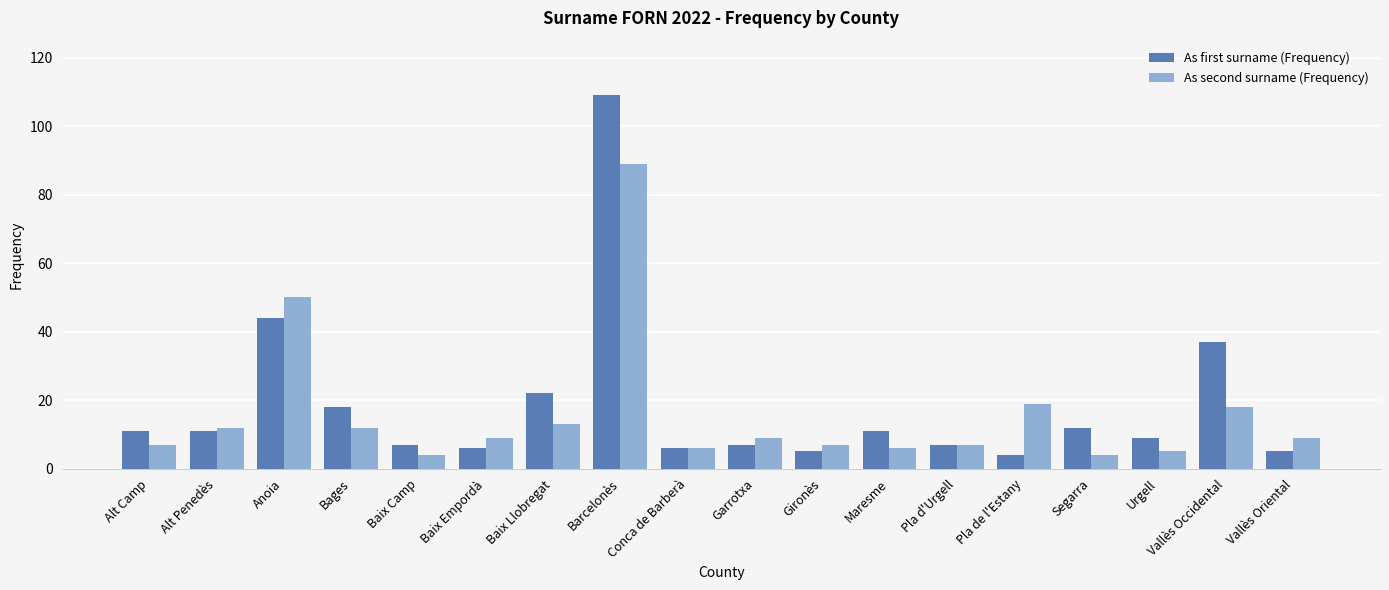

What is the sum of the As first surname (Frequency) values at Conca de Barberà and Maresme?

17